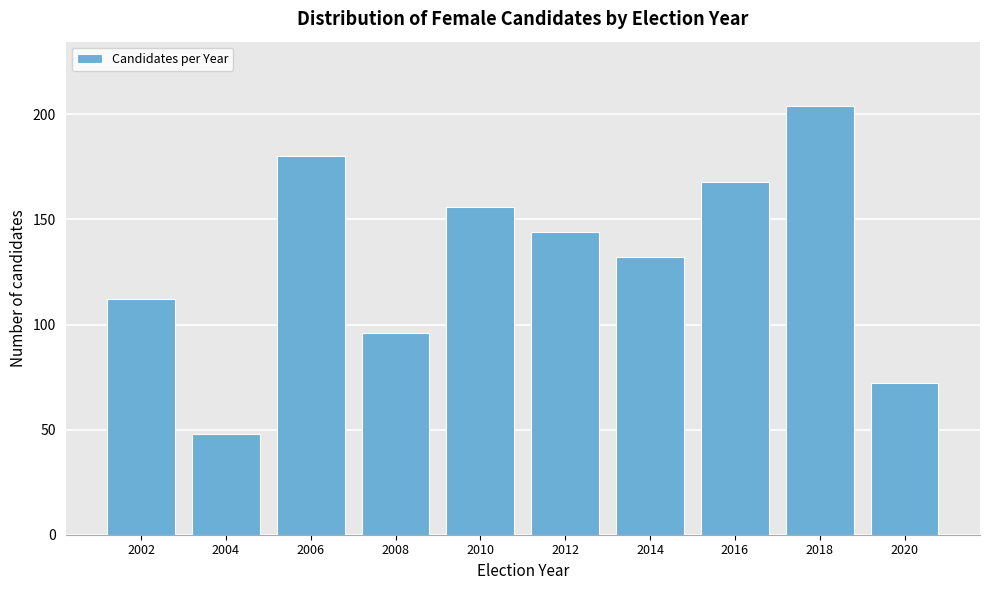

Reading left to right, transcribe all the data shown in this chart.

112	48	180	96	156	144	132	168	204	72